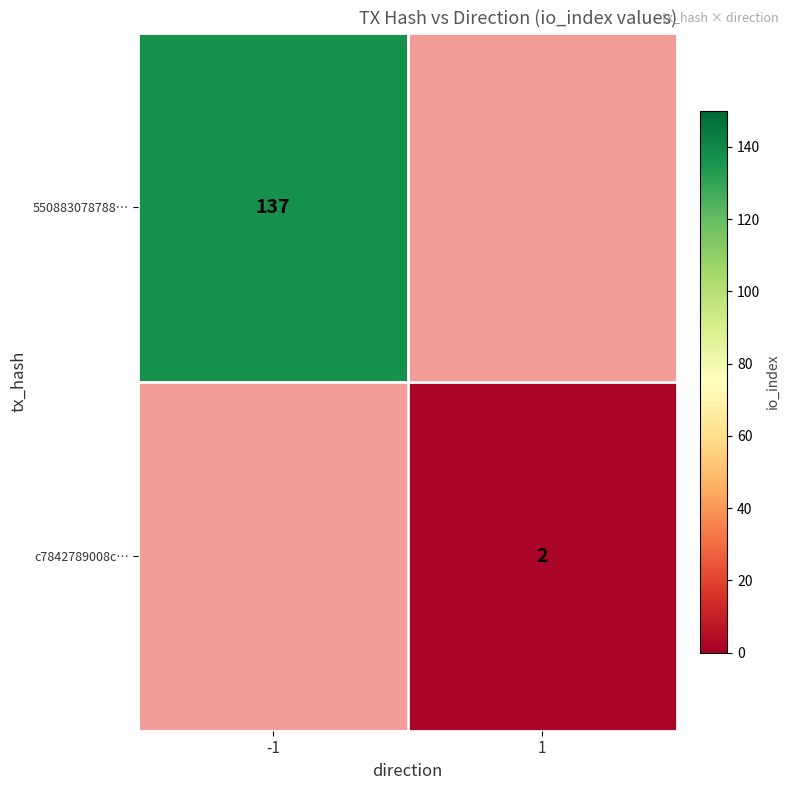

How many series are shown in this chart?

2